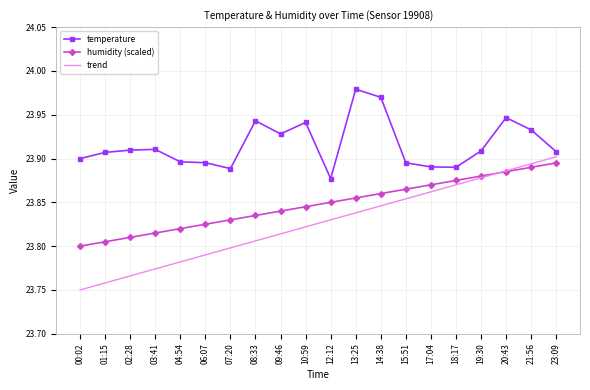

Rank the series by their average value, from lowest to highest.

trend, humidity (scaled), temperature